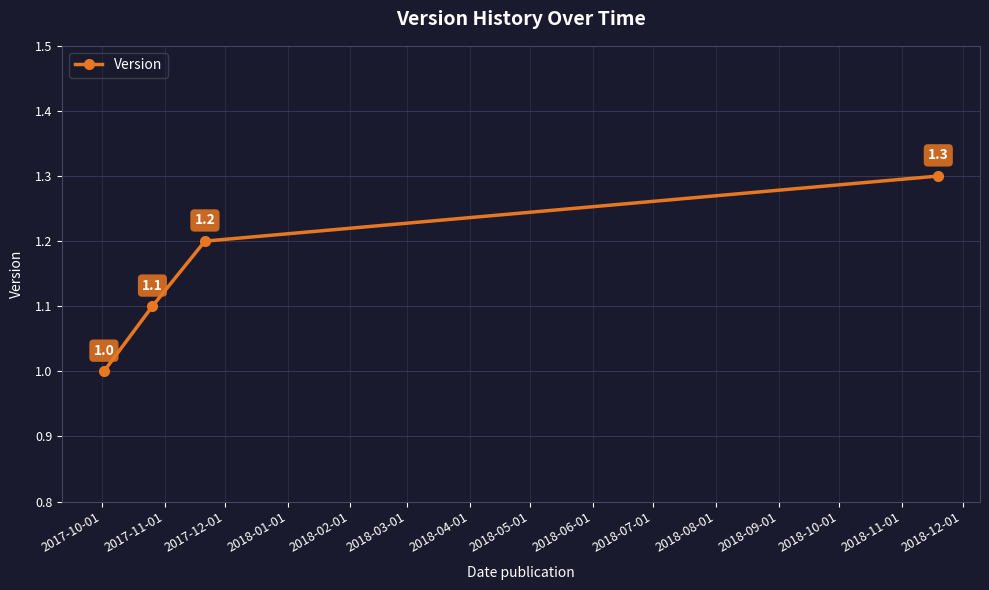

What is the greatest value displayed?

1.3